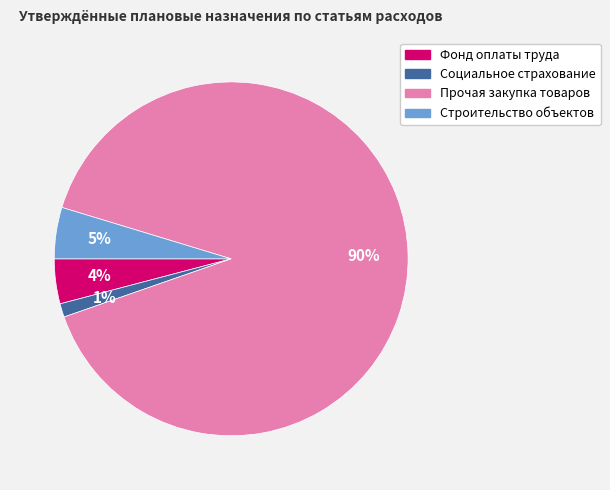

Is there a majority slice in this chart?

Yes